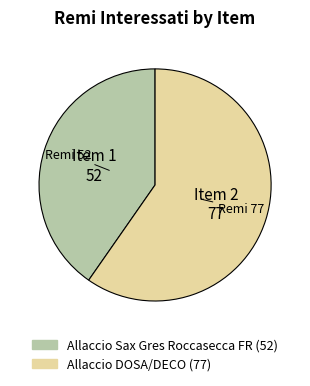

Count the number of slices in the pie.

2